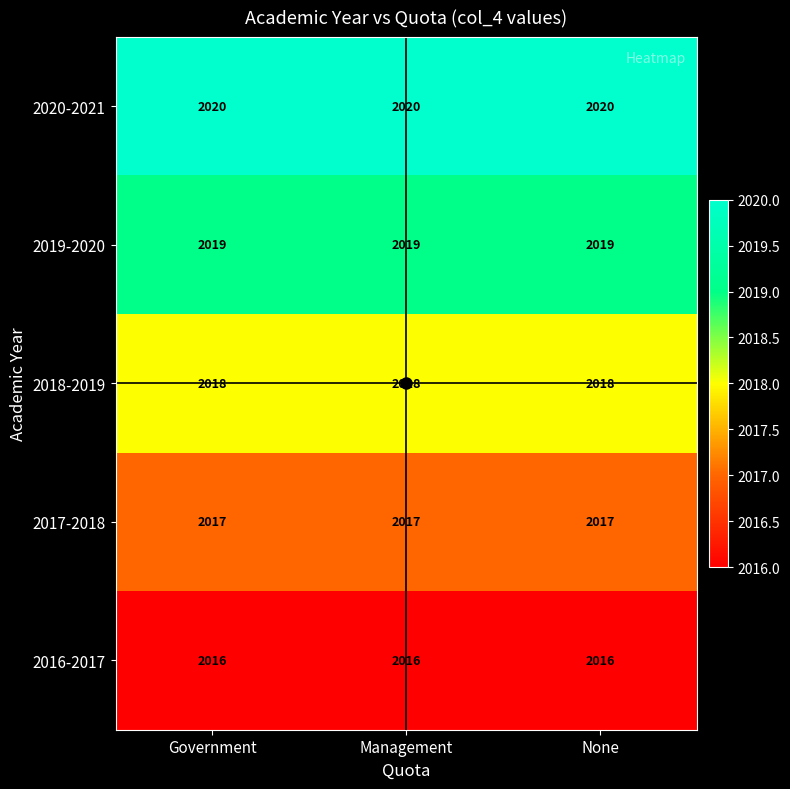

What is the difference between the highest and lowest values at None?

4